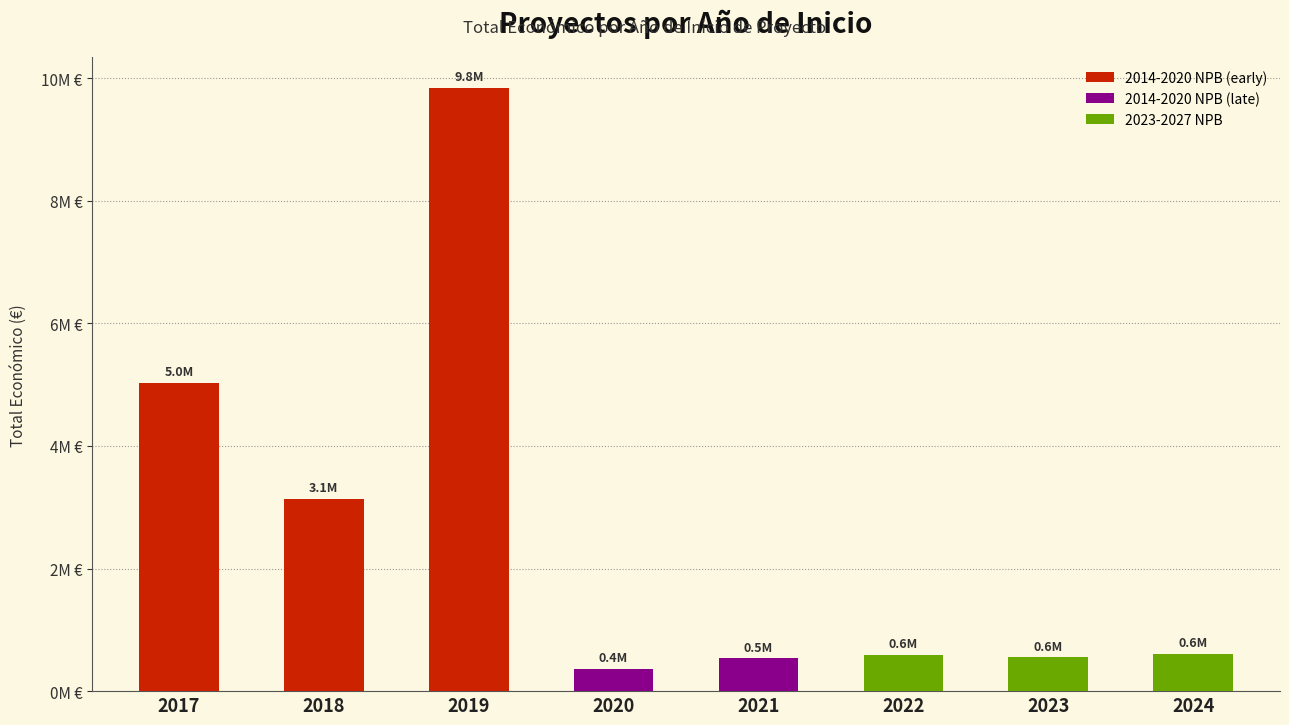

Does the chart contain any negative values?

No